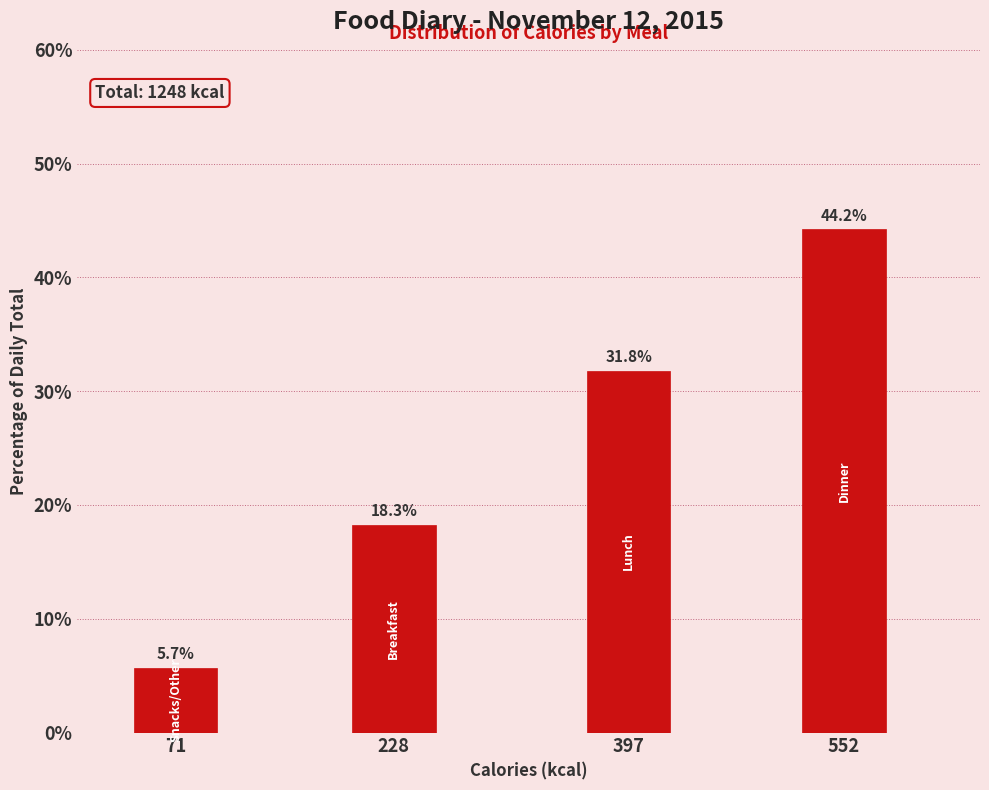

Reading right to left, transcribe all the data shown in this chart.

44.2	31.8	18.3	5.7